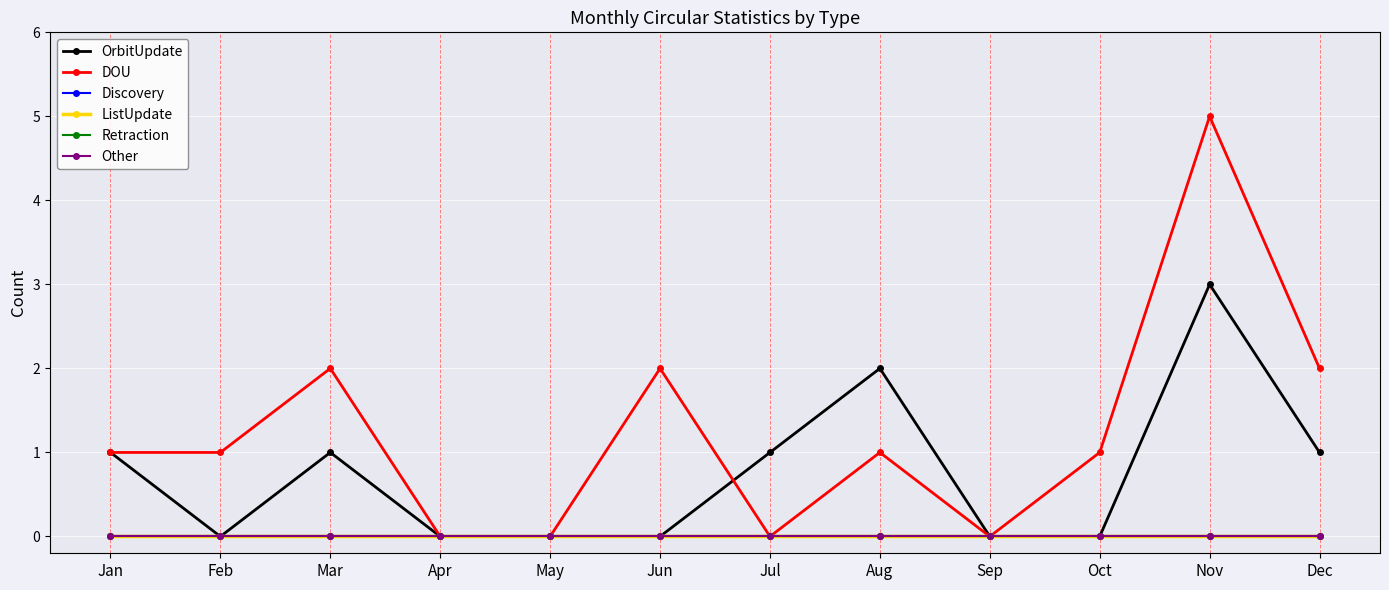

What value does the OrbitUpdate series have at Dec?

1